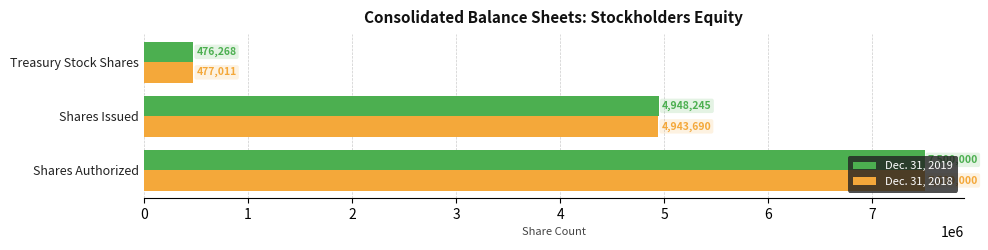

Which category has the lowest value in the Dec. 31, 2019 series?

Treasury Stock Shares